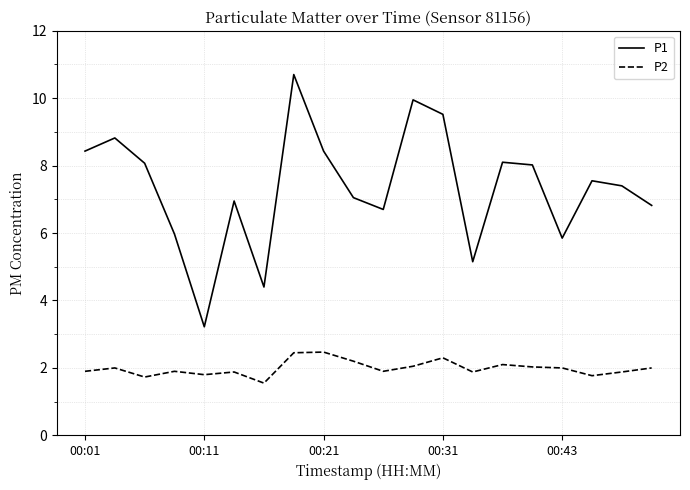

Rank the series by their average value, from highest to lowest.

P1, P2